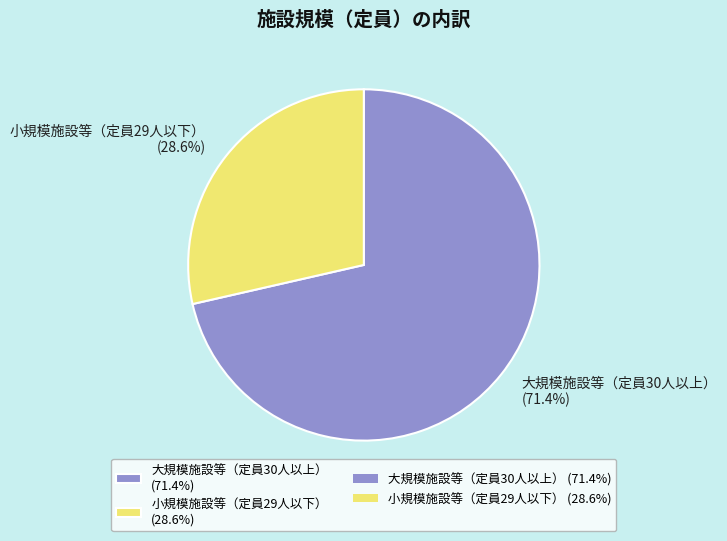

Which has a higher value, 小規模施設等（定員29人以下） (28.6%) or 大規模施設等（定員30人以上） (71.4%)?

大規模施設等（定員30人以上） (71.4%)